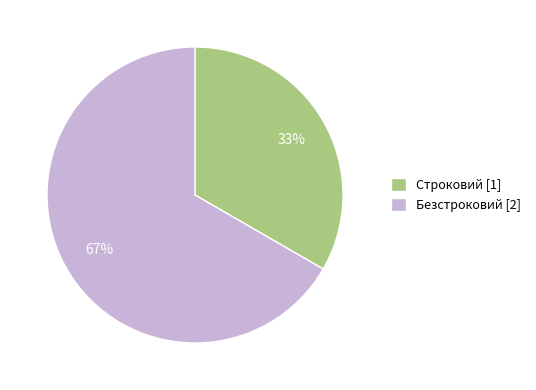

Rank the categories by value from lowest to highest.

Строковий, Безстроковий